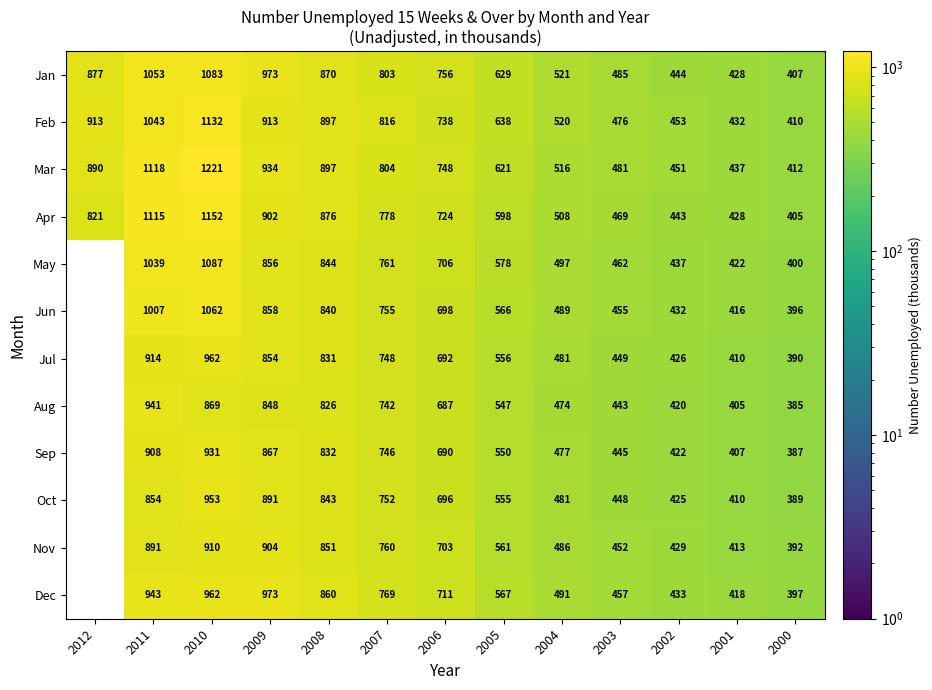

The value of Jun at 2002 is 586. True or false?

False